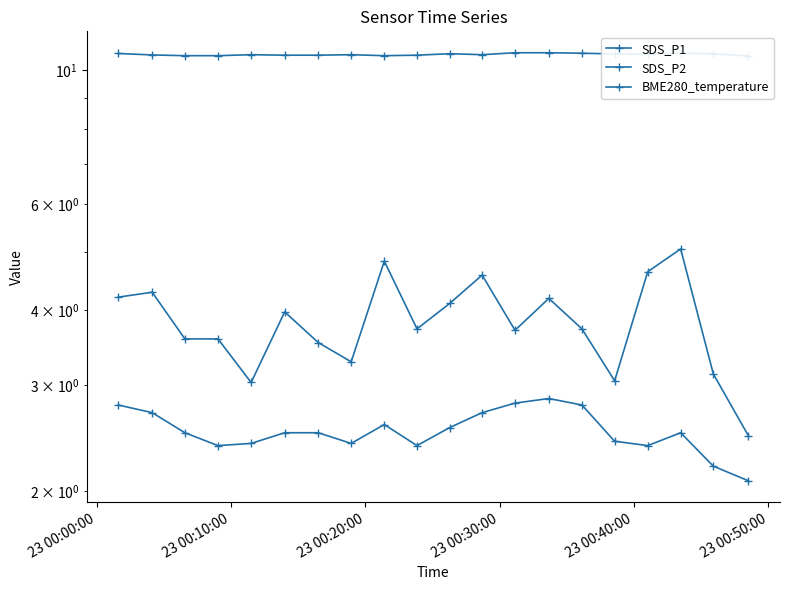

How many values in the SDS_P1 series exceed 3?

19